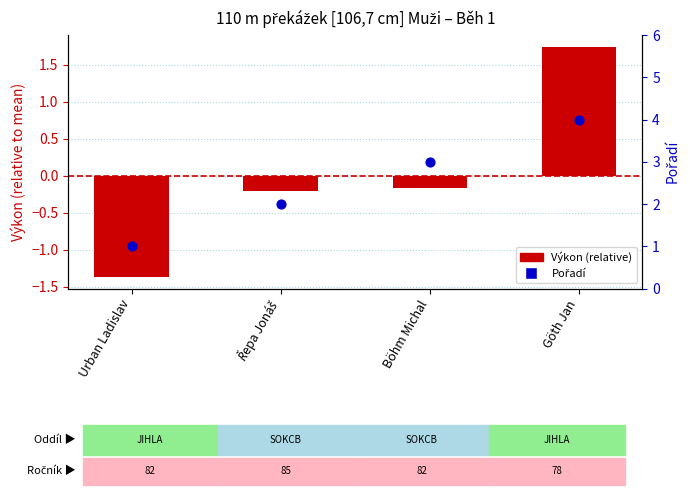

Which series has the largest total across all categories?

Pořadí